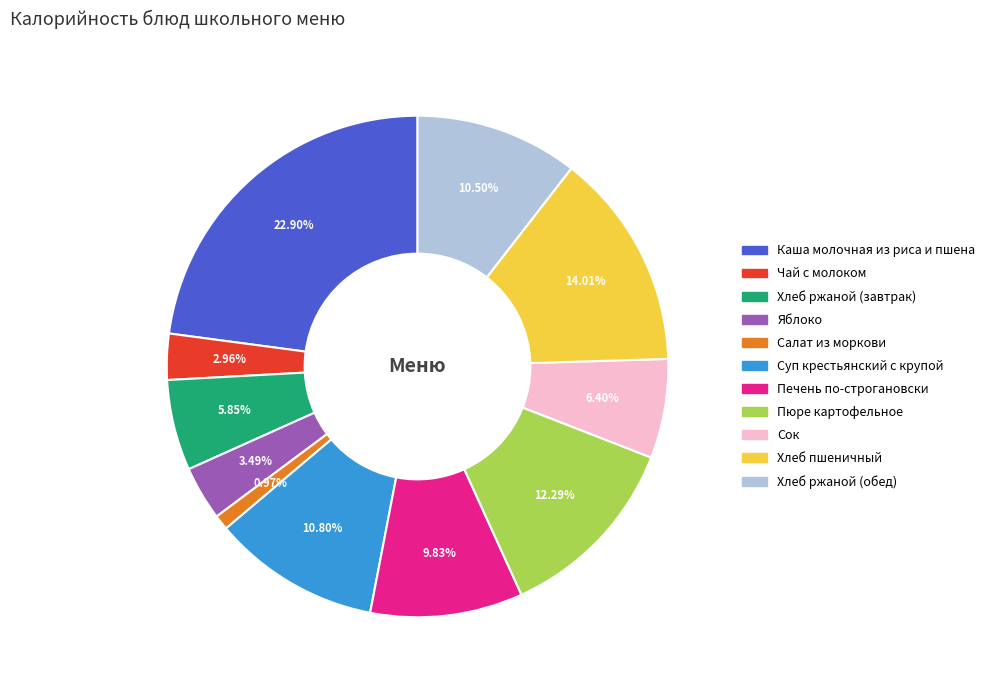

Does any single category account for the majority?

No